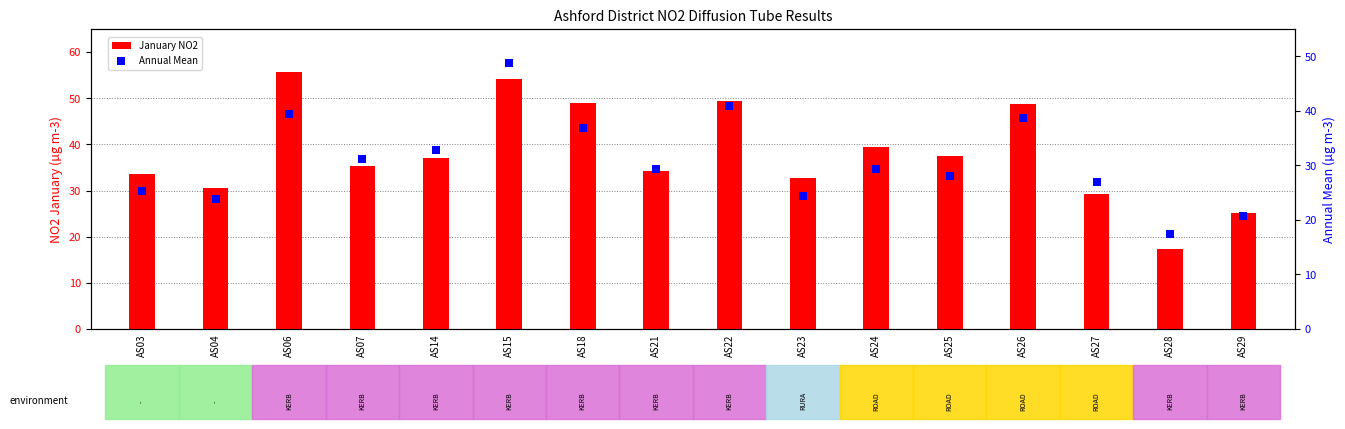

Which series has the largest Y range (max minus min)?

January NO2